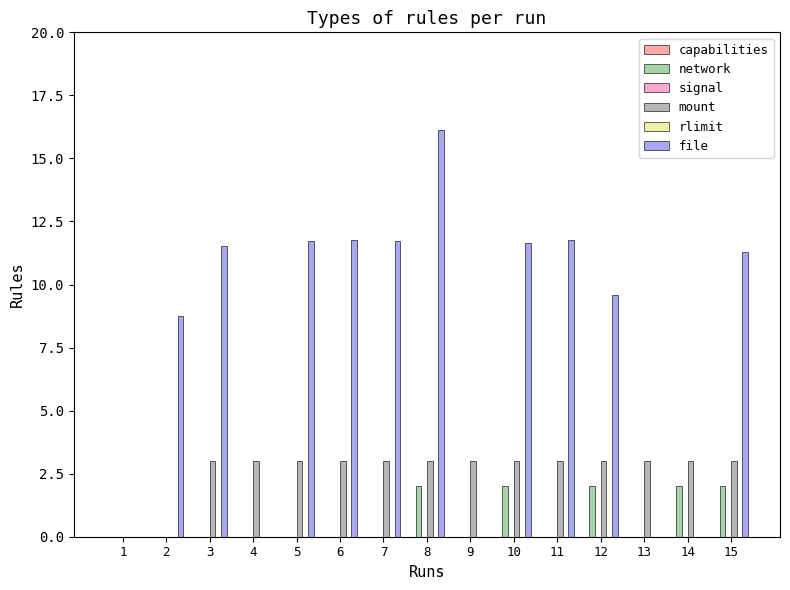

Where is file nearest to the value 8?

2